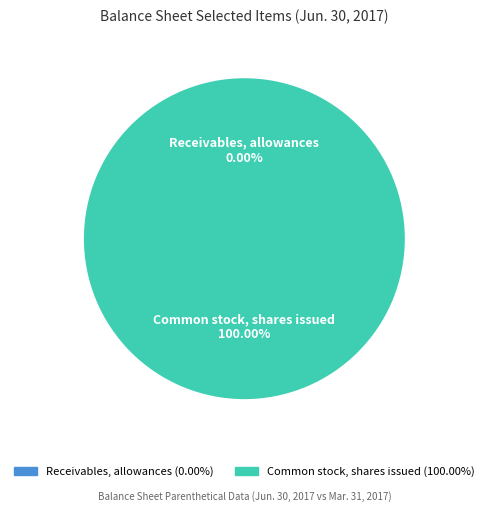

What percentage is the Common stock, shares issued slice, to the nearest percent?

100%